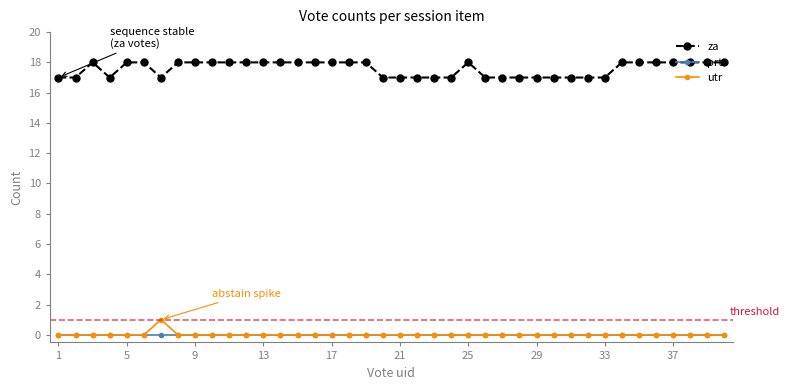

True or false: utr and za cross at least once.

False